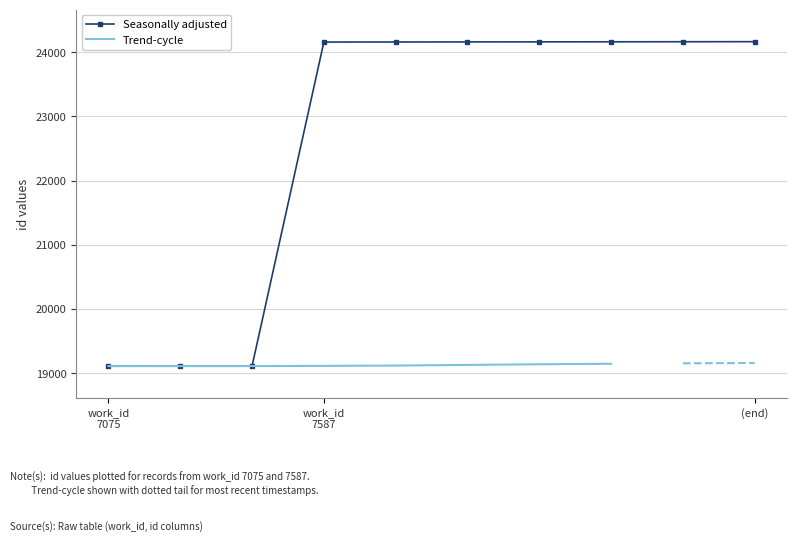

The value of Seasonally adjusted at (end) is 24164. True or false?

True